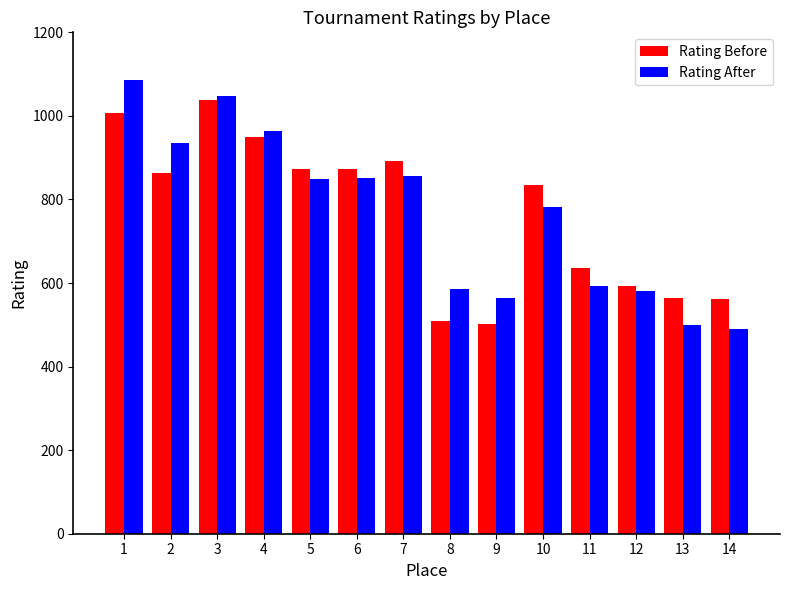

Which category has the highest value in the Rating Before series?

3